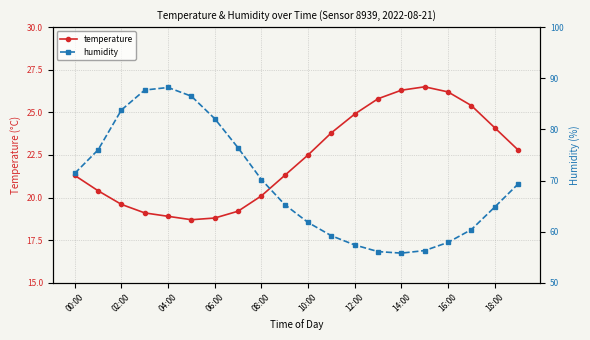

How many lines are shown in the chart?

2